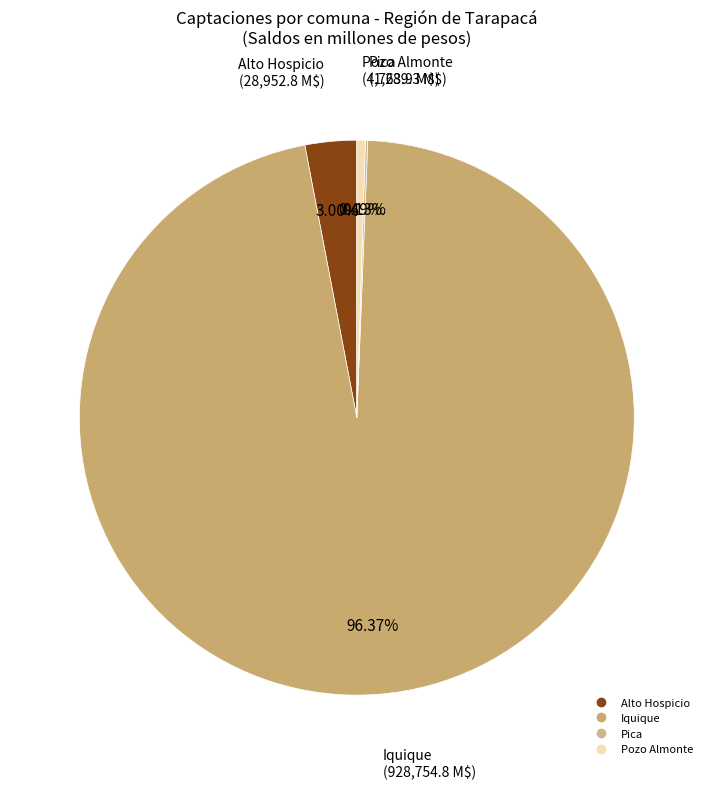

What is the largest slice in the pie chart?

Iquique